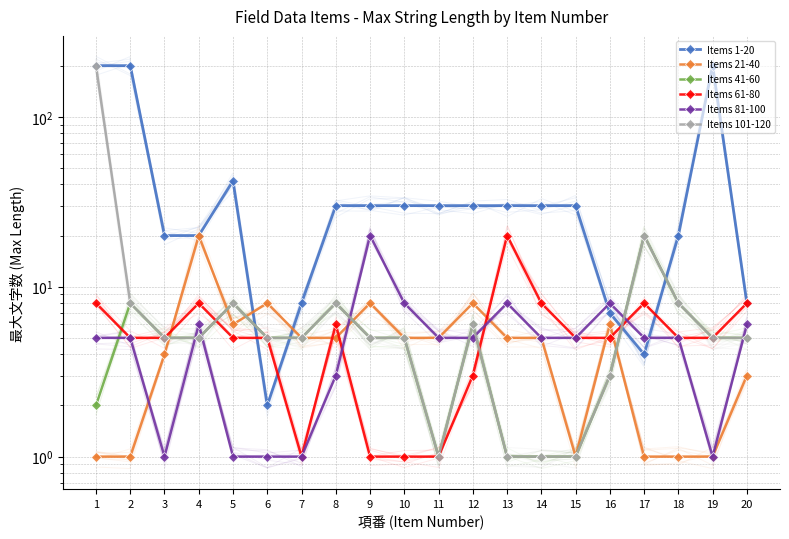

After their last crossing, which series has the higher values: Items 81-100 or Items 61-80?

Items 61-80